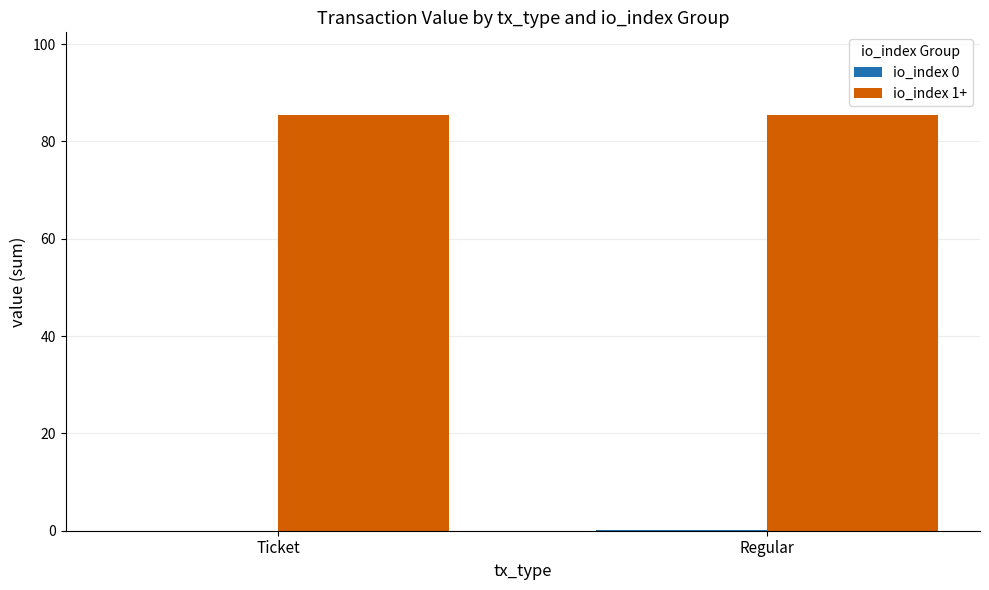

Does the chart contain stacked bars?

No